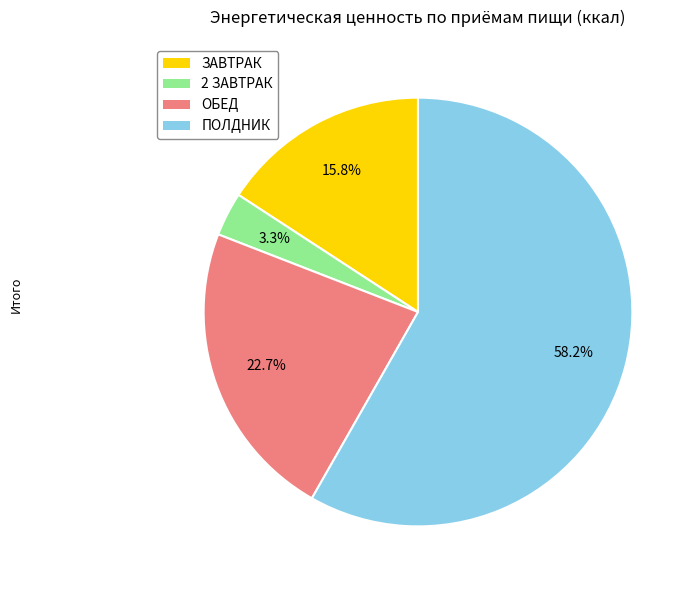

Is it true that ОБЕД is 23% of the pie?

True